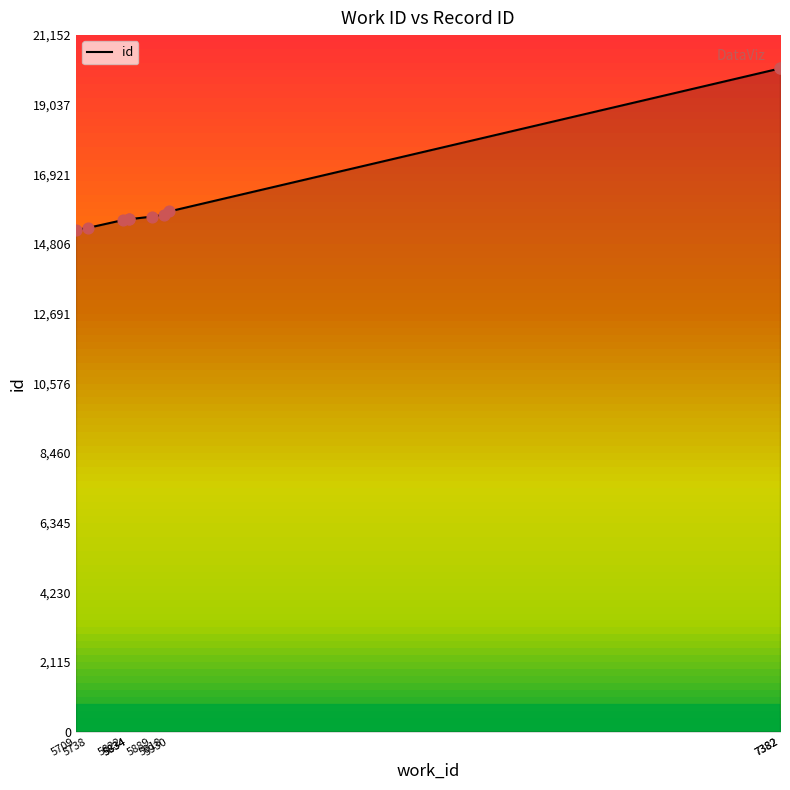

What is the change in value from 5709 to 5738?

+64